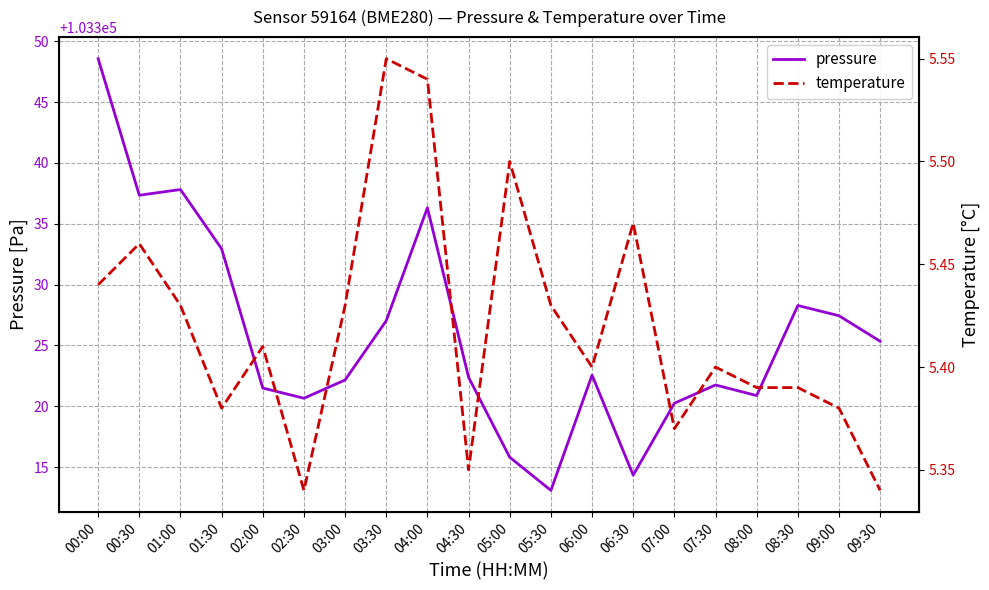

At how many categories does at least one series exceed 94524?

20